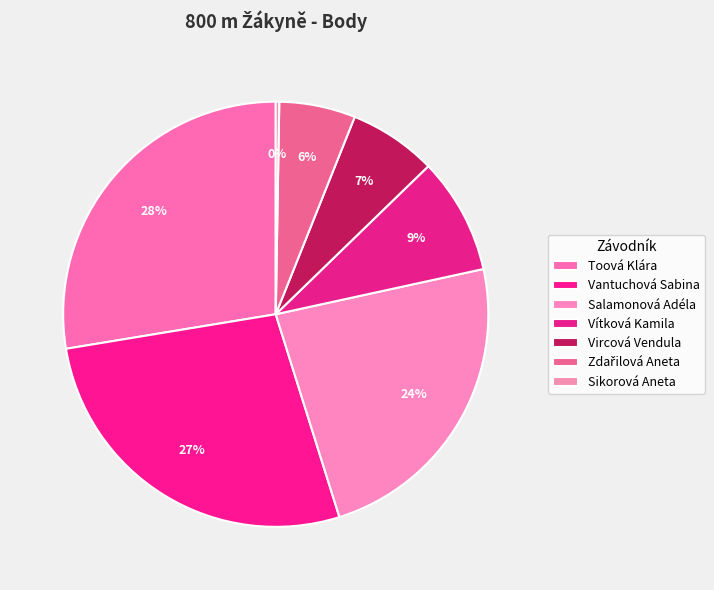

To the nearest percent, what portion does Salamonová Adéla represent?

24%